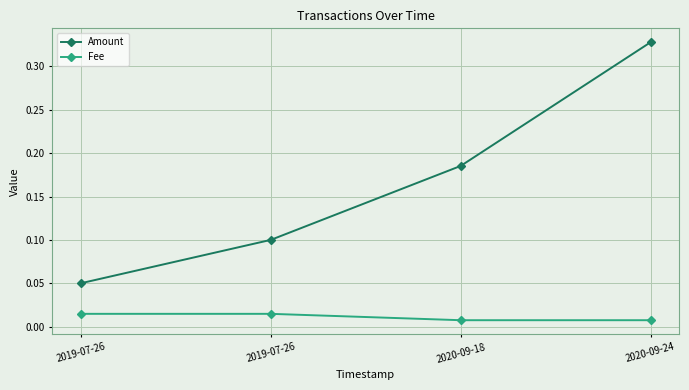

List the series in order of their peak value, highest first.

Amount, Fee